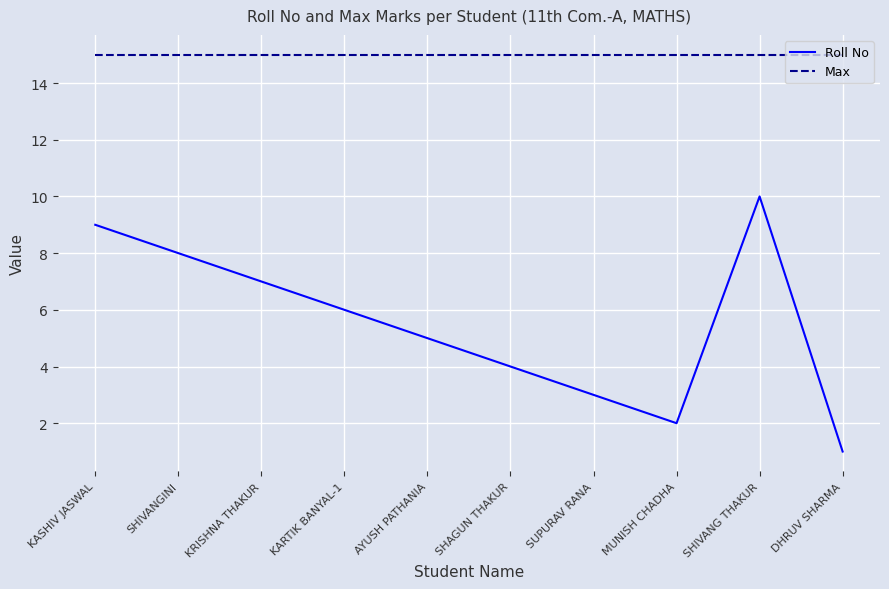

At how many categories does at least one series exceed 5?

10